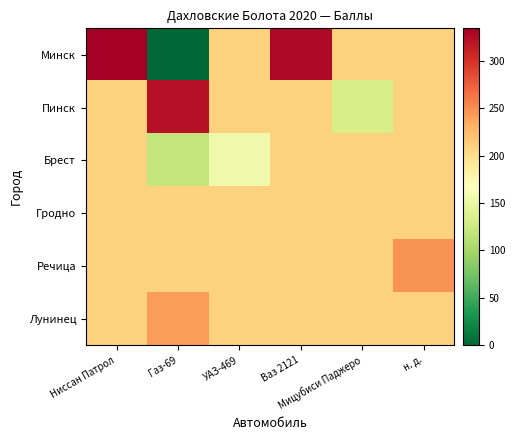

Between УАЗ-469 and Ваз 2121, which series saw the biggest shift?

Минск